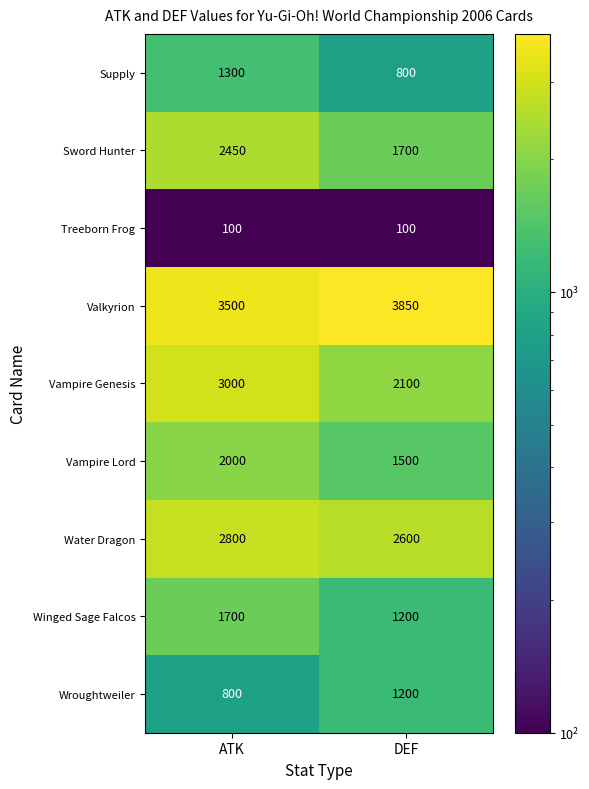

At how many categories does at least one series exceed 2315?

2